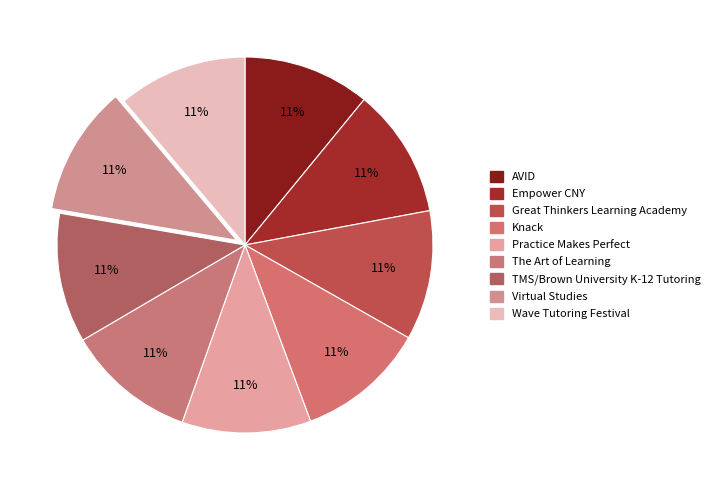

How many slices are in this pie chart?

9